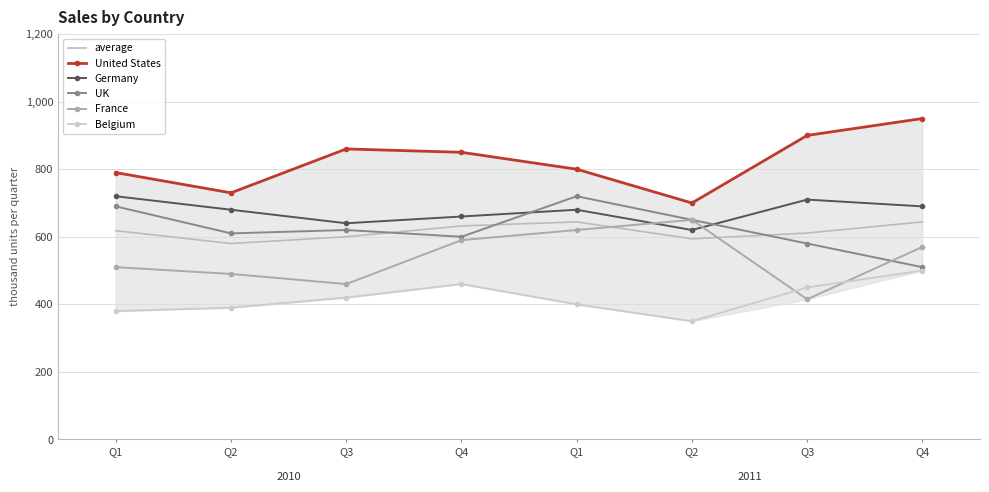

Between Q2 and Q1, which is larger?

Q1